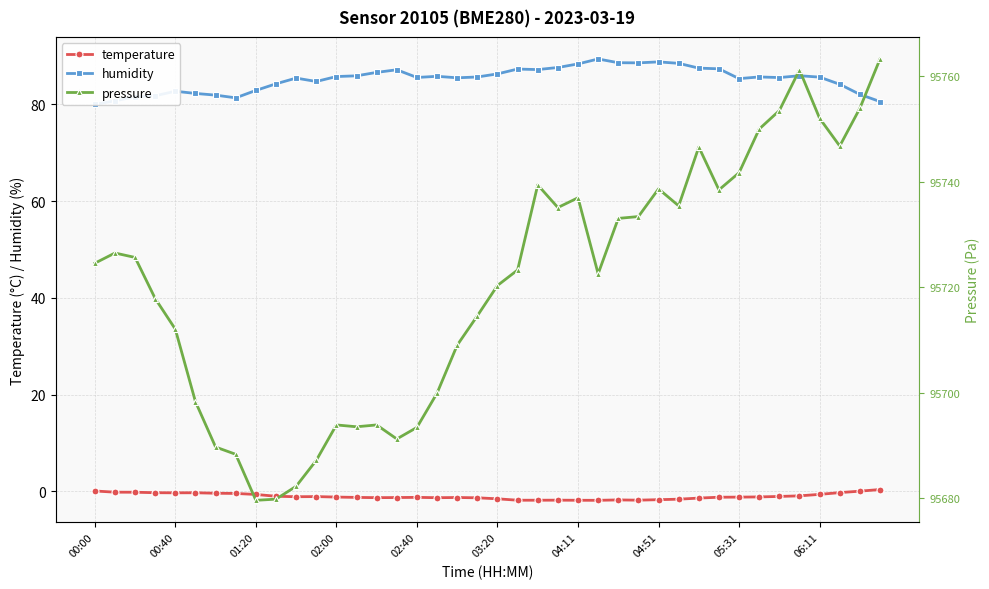

The temperature series shows -1.6 at 03:20. True or false?

True